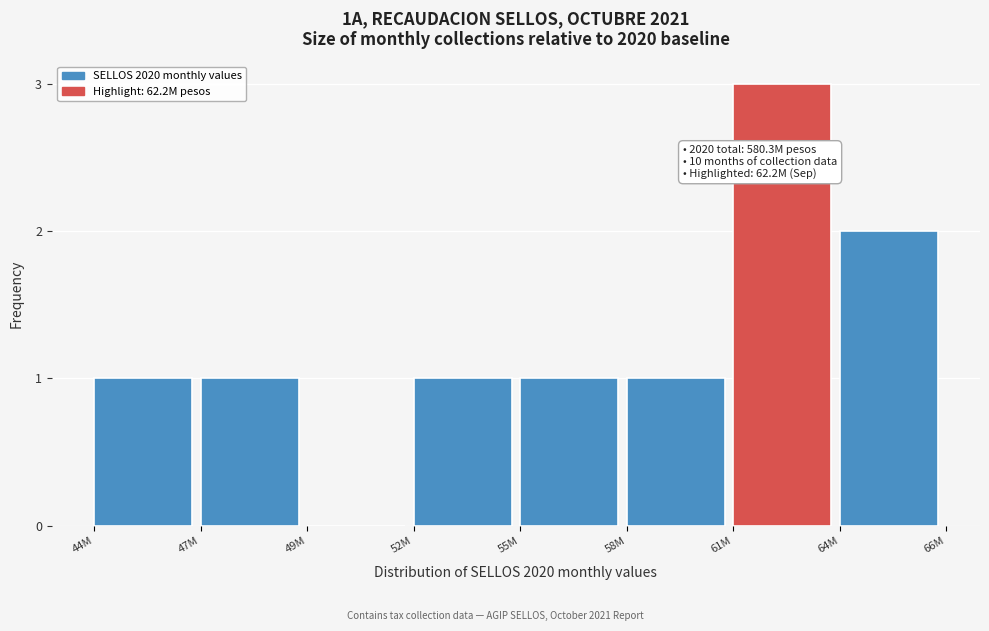

Reading right to left, list all the values displayed in this chart.

64M=2	61M=3	58M=1	55M=1	52M=1	49M=0	47M=1	44M=1